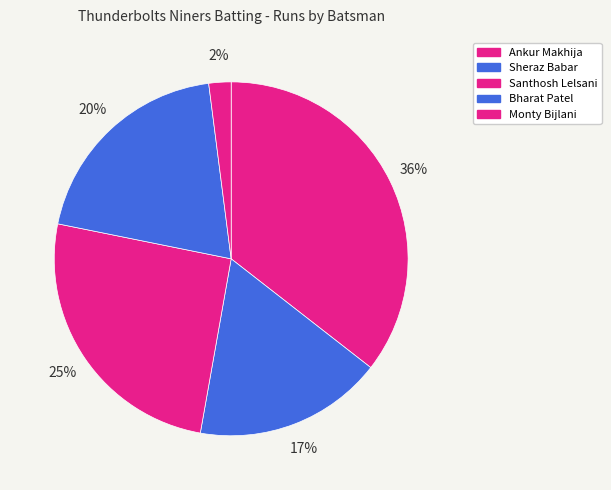

Is it true that Monty Bijlani is 2% of the pie?

True